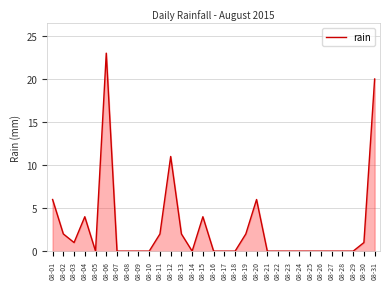

What is the greatest value displayed?

23